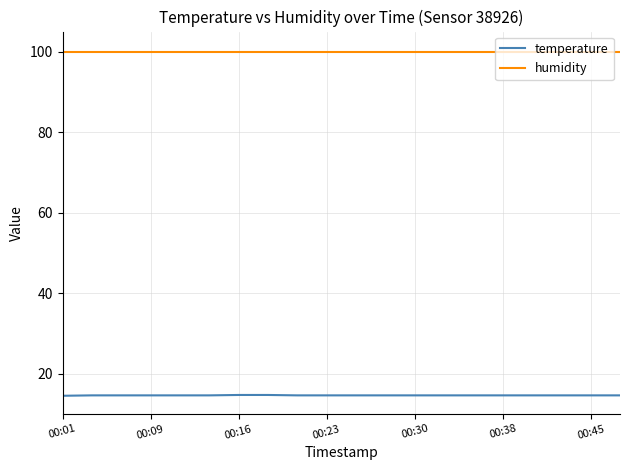

True or false: humidity and temperature intersect in this chart.

False